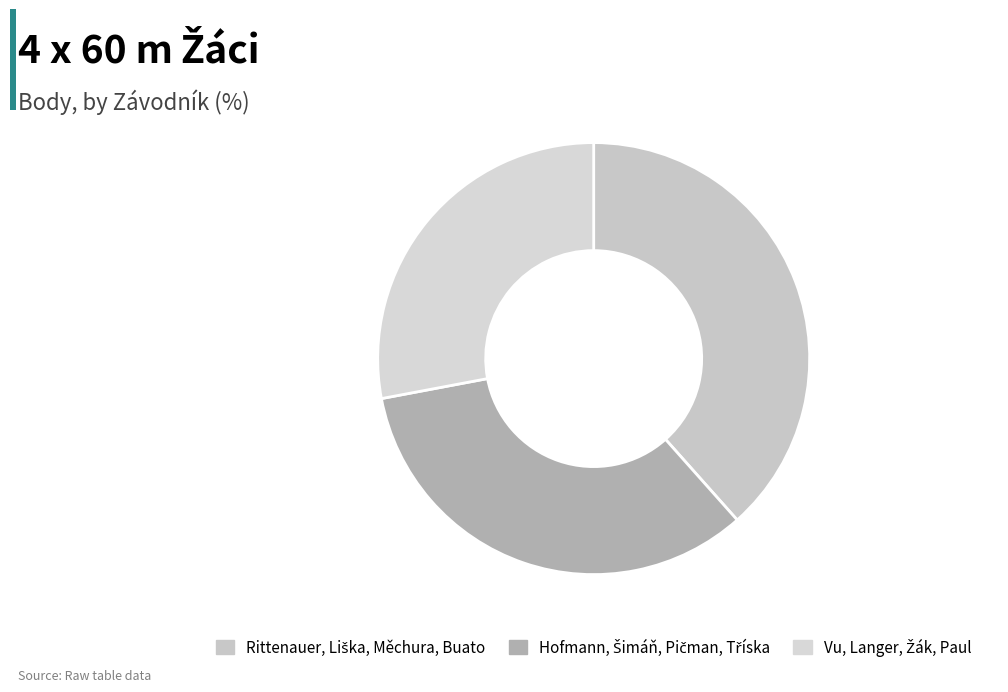

To the nearest percent, what is the combined percentage of Rittenauer, Liška, Měchura, Buato and Vu, Langer, Žák, Paul?

66%